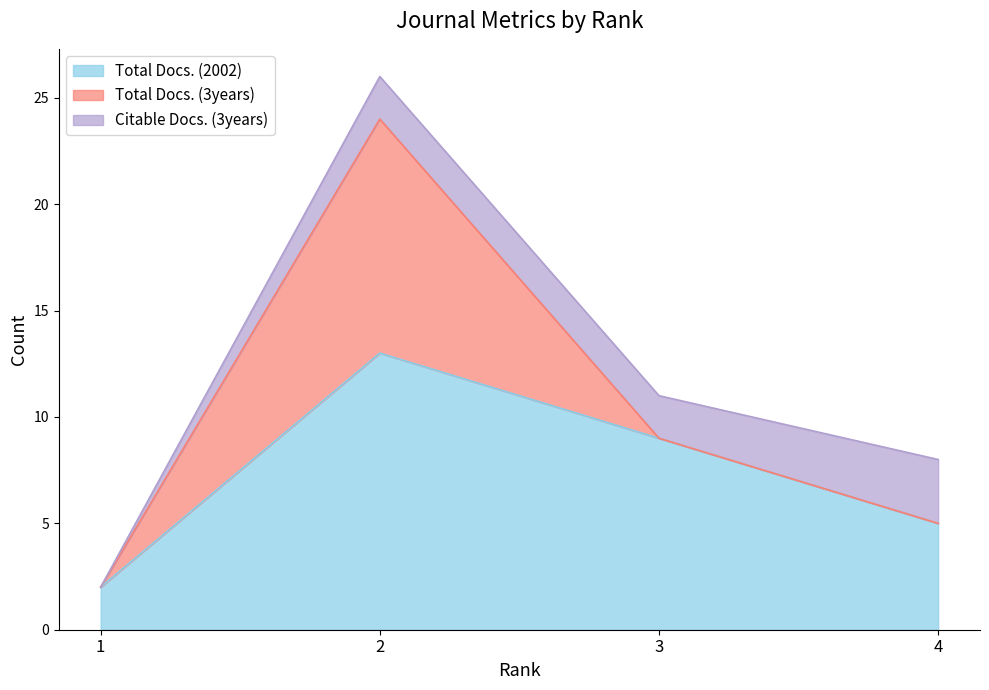

The Total Docs. (3years) series shows 0 at 3. True or false?

True